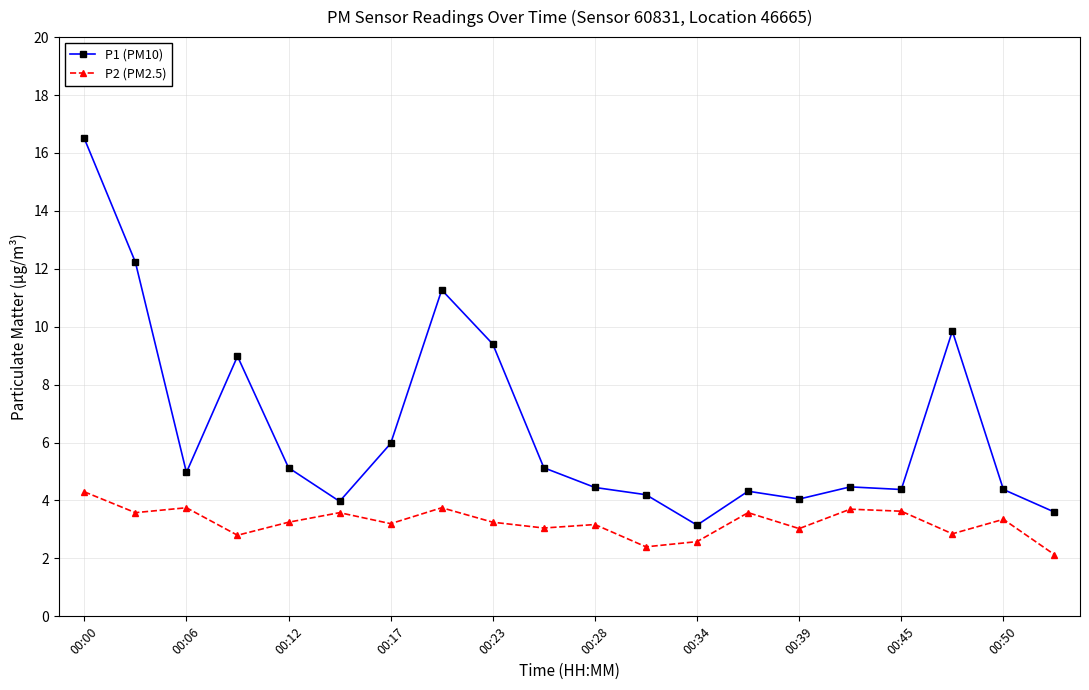

List the series in order of their overall mean, highest first.

P1 (PM10), P2 (PM2.5)